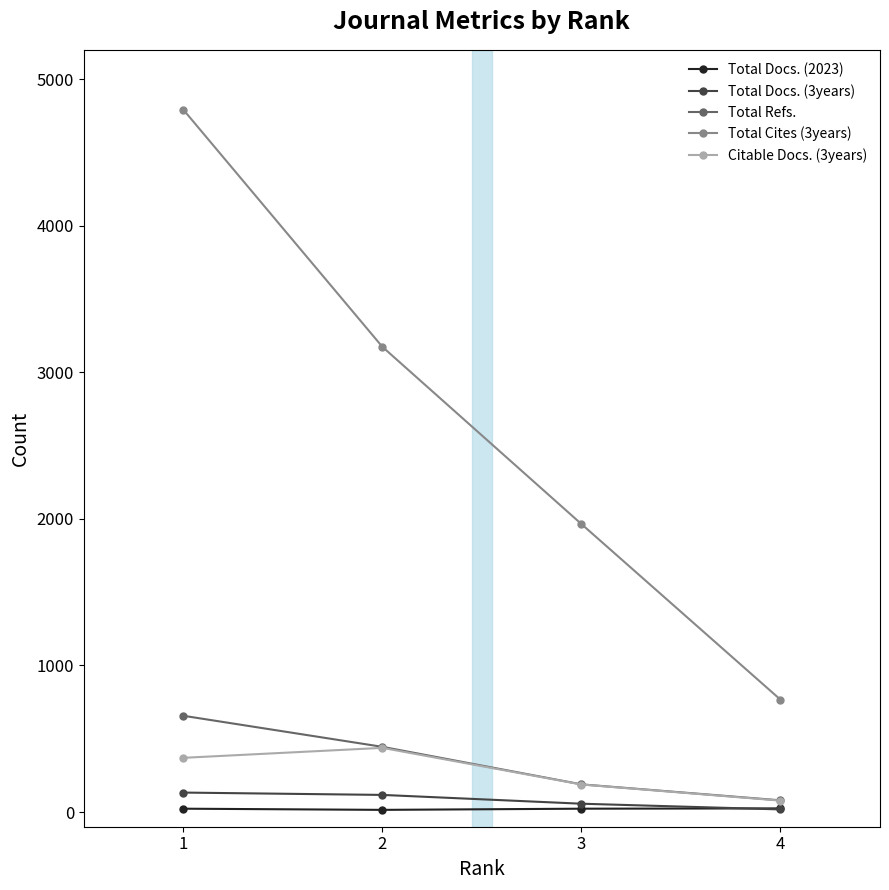

True or false: Total Docs. (3years) has more than 1 interior local peaks.

False